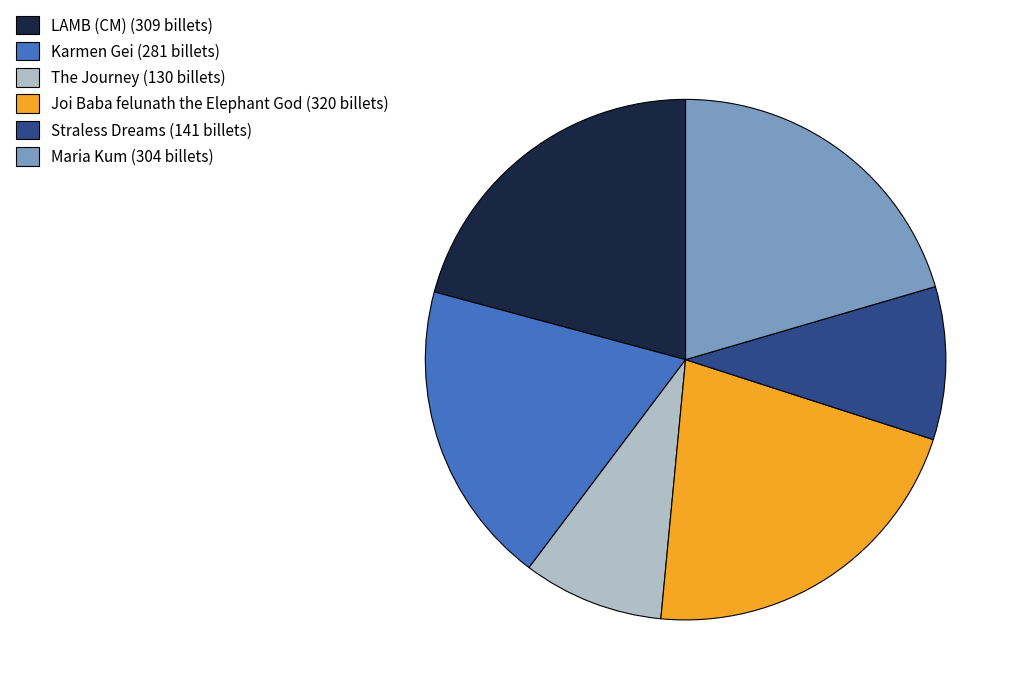

Does any single category account for the majority?

No